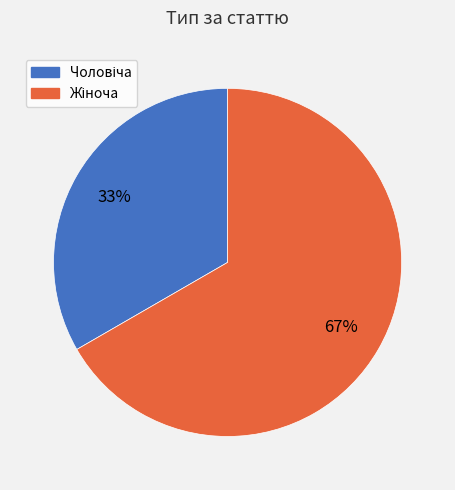

Does any single category account for the majority?

Yes